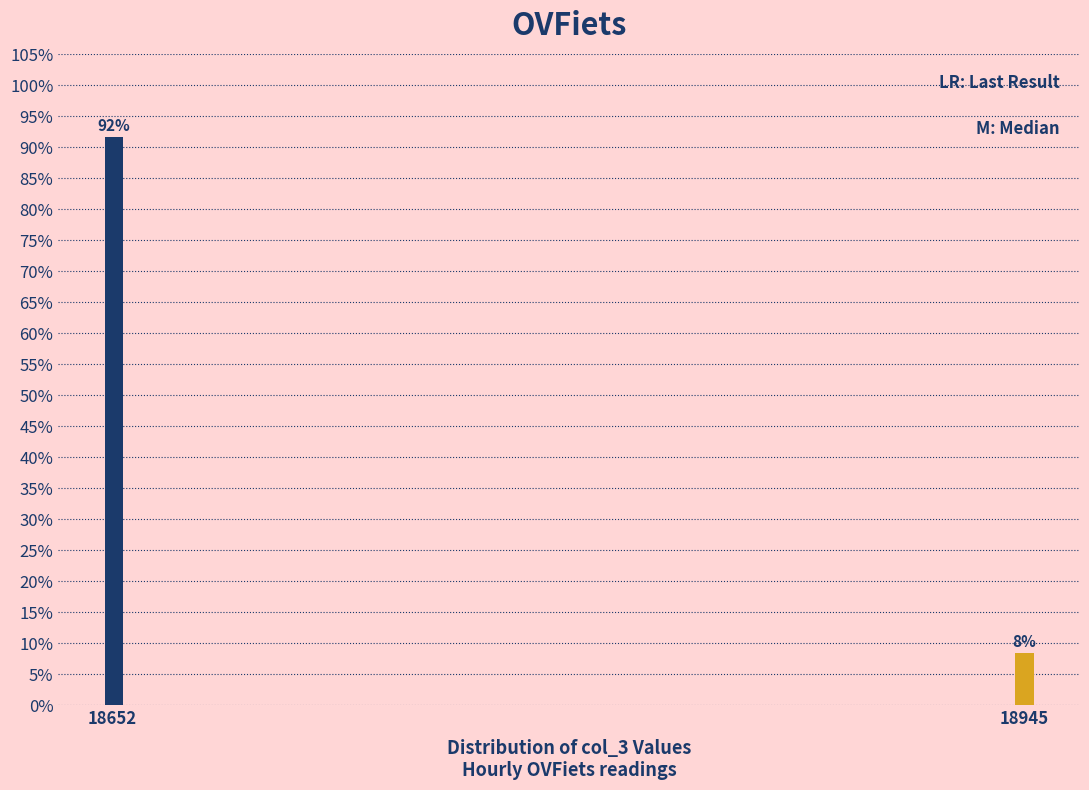

Does the chart contain any negative values?

No